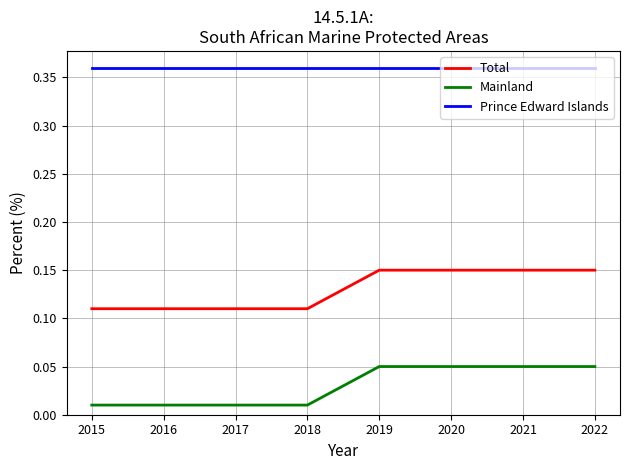

At 2018, list the series in order from largest to smallest.

Prince Edward Islands, Total, Mainland